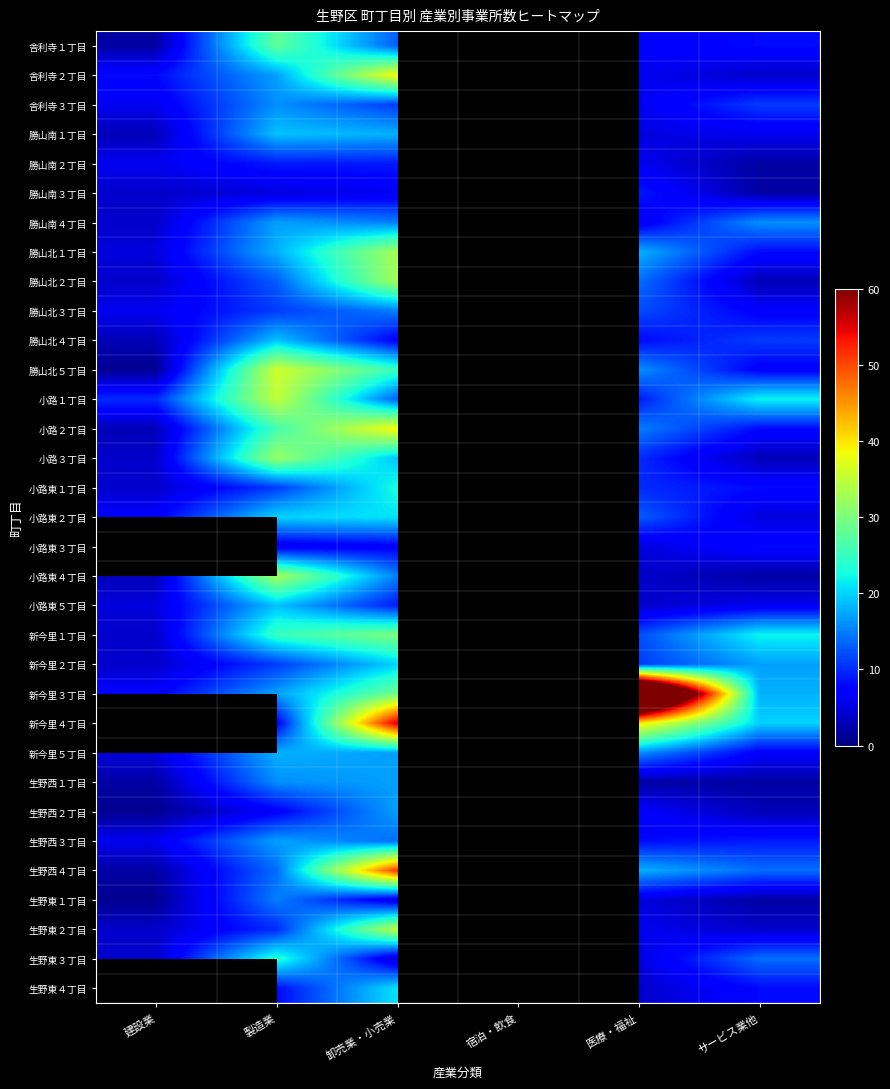

At which category is the sum across all series the highest?

卸売業・小売業